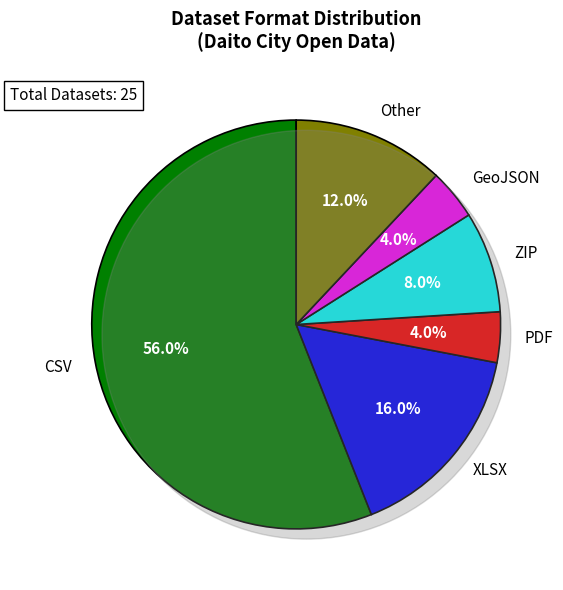

Which category has the smallest portion of the pie?

PDF